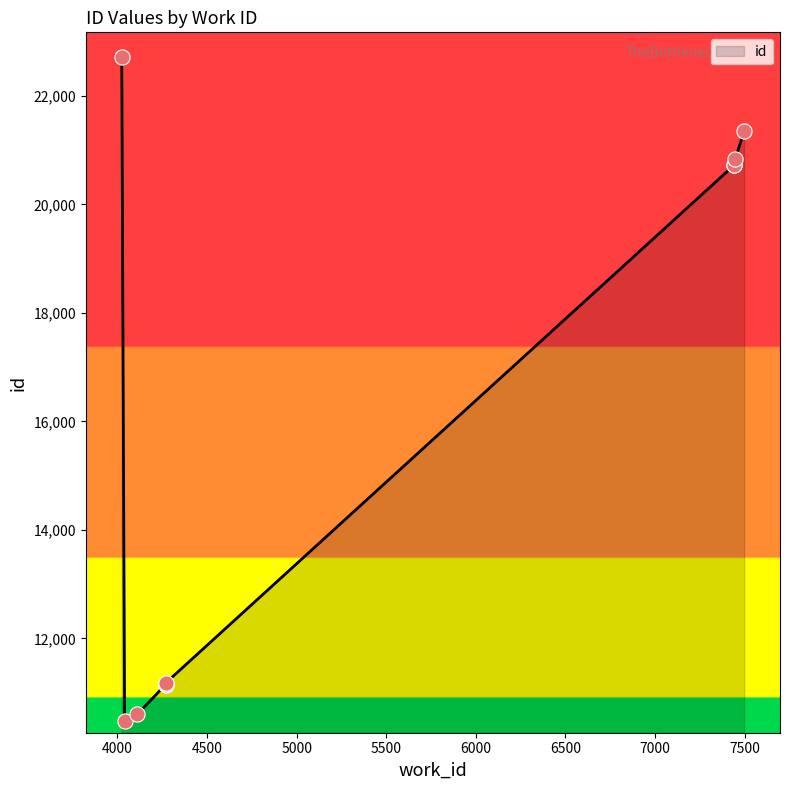

Approximately how many times larger is the value at 4269 compared to 4024?

0.5